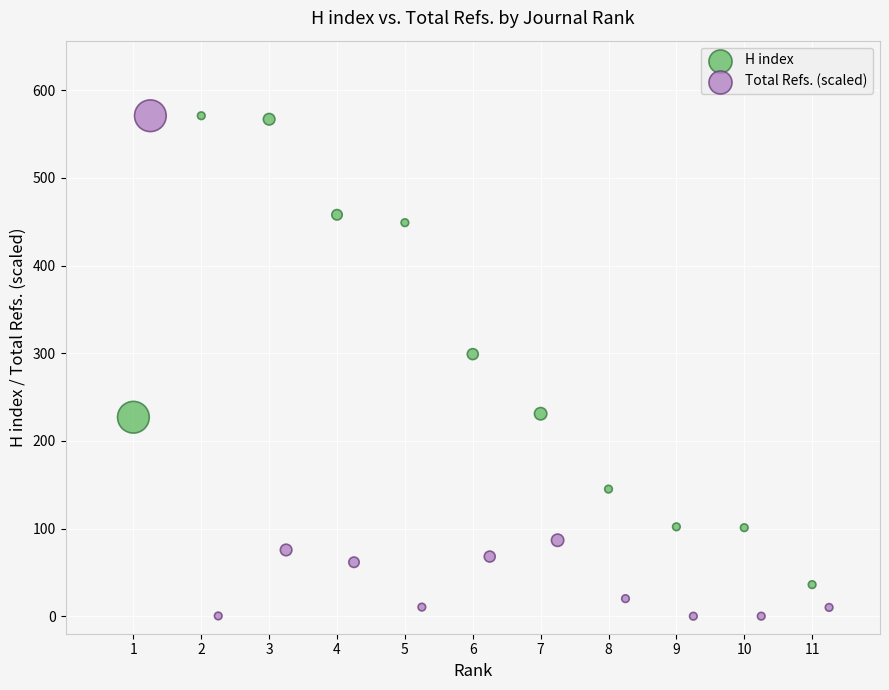

Which series reaches the minimum Y coordinate?

Total Refs. (scaled)